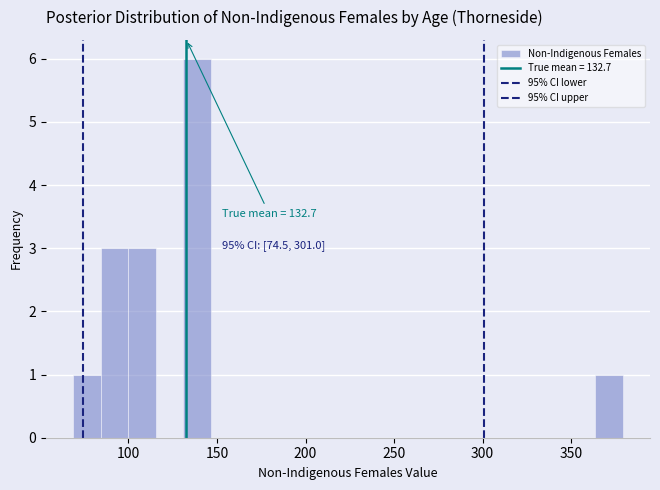

Around what value on the x-axis is the tallest bar? Give the approximate position of its centre, as read against the axis.

140